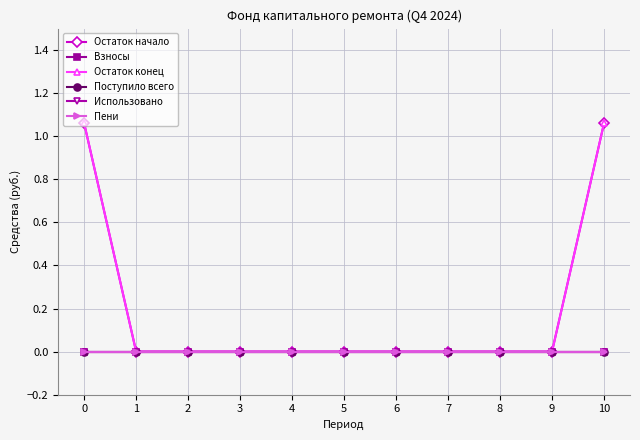

What is the sum of the Остаток начало values at 8 and 10?

1.1